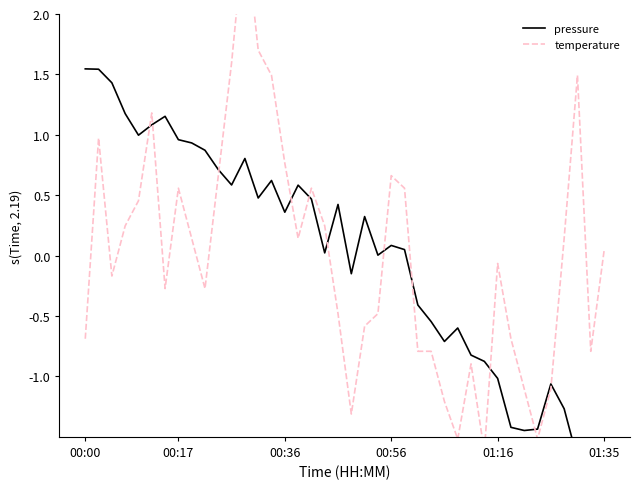

Which series has the largest total across all categories?

temperature